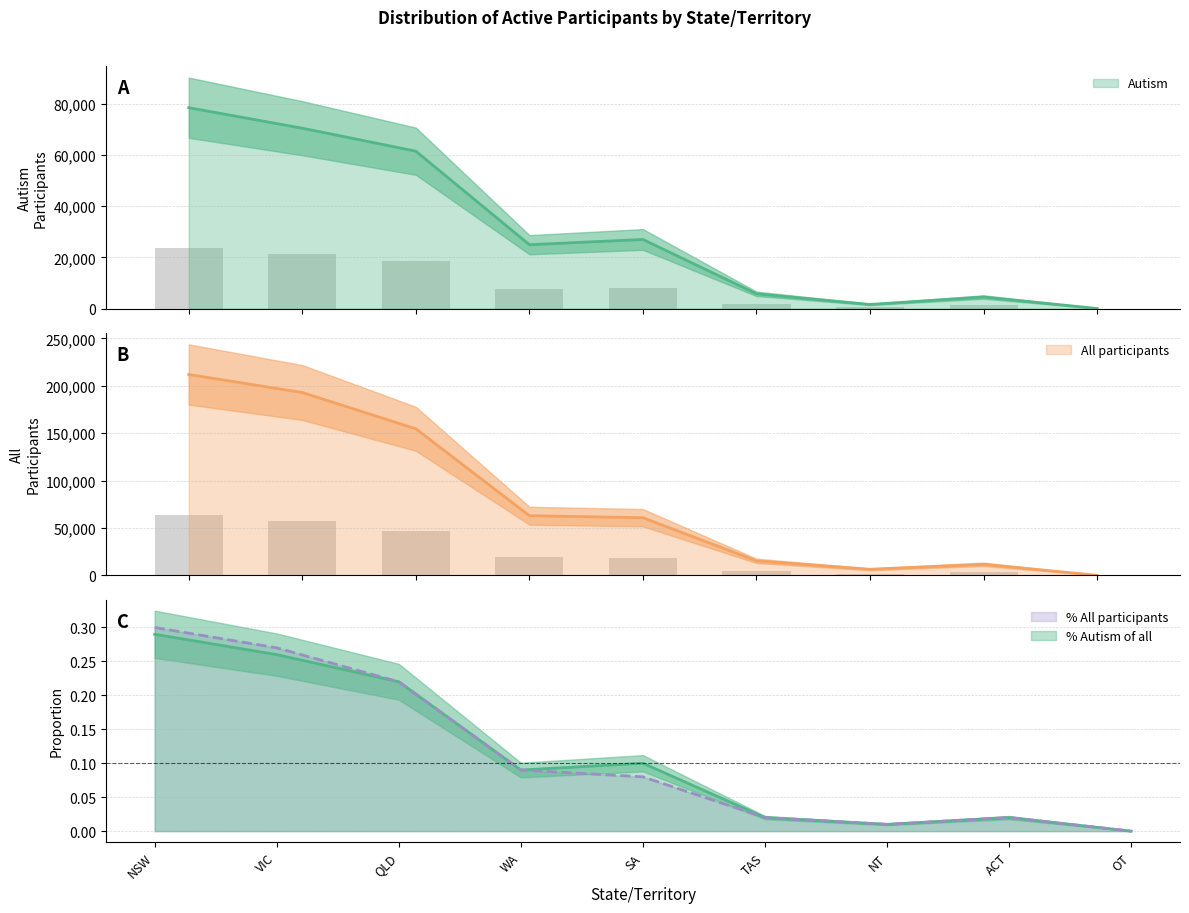

Rank the categories by All participants value from lowest to highest.

OT, NT, ACT, TAS, SA, WA, QLD, VIC, NSW